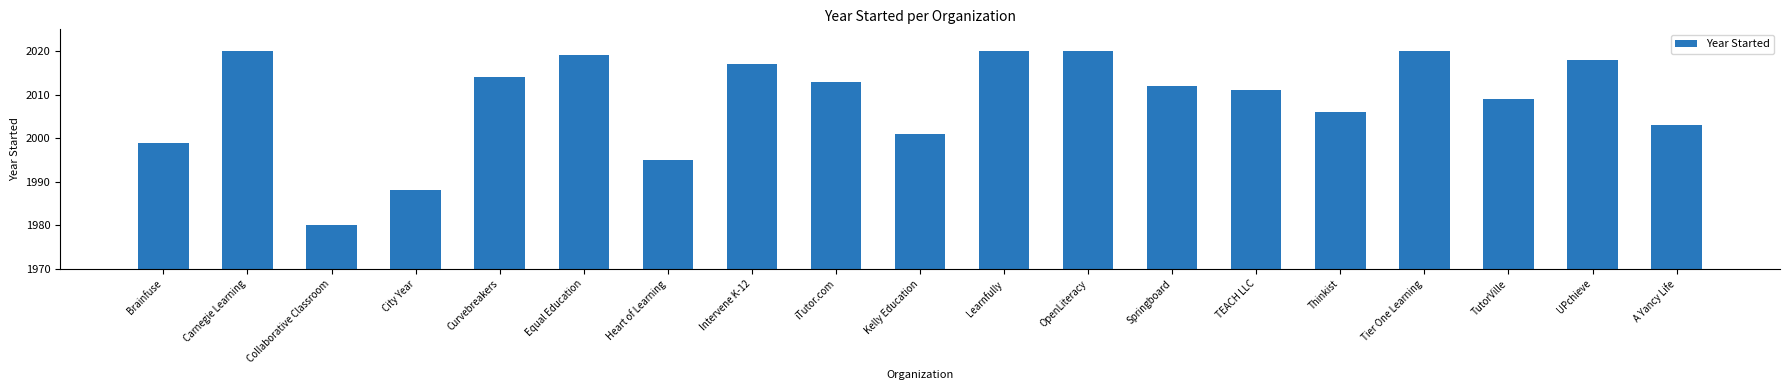

Reading left to right, extract all data points from this chart.

Brainfuse=1999	Carnegie Learning=2020	Collaborative Classroom=1980	City Year=1988	Curvebreakers=2014	Equal Education=2019	Heart of Learning=1995	Intervene K-12=2017	iTutor.com=2013	Kelly Education=2001	Learnfully=2020	OpenLiteracy=2020	Springboard=2012	TEACH LLC=2011	Thinkist=2006	Tier One Learning=2020	TutorVille=2009	UPchieve=2018	A Yancy Life=2003